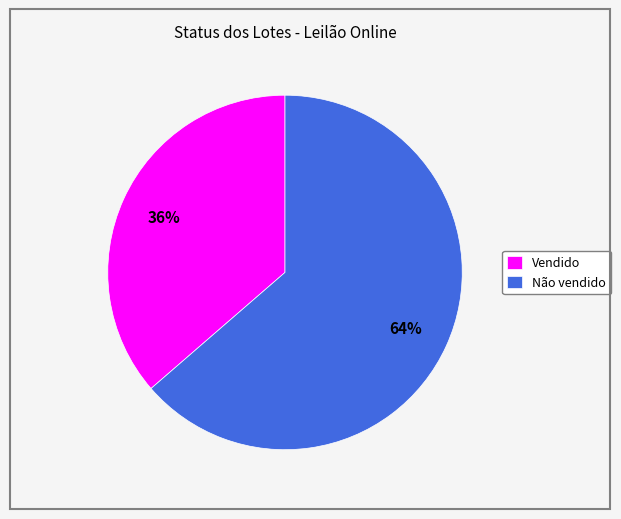

Between Vendido and Não vendido, which is larger?

Não vendido